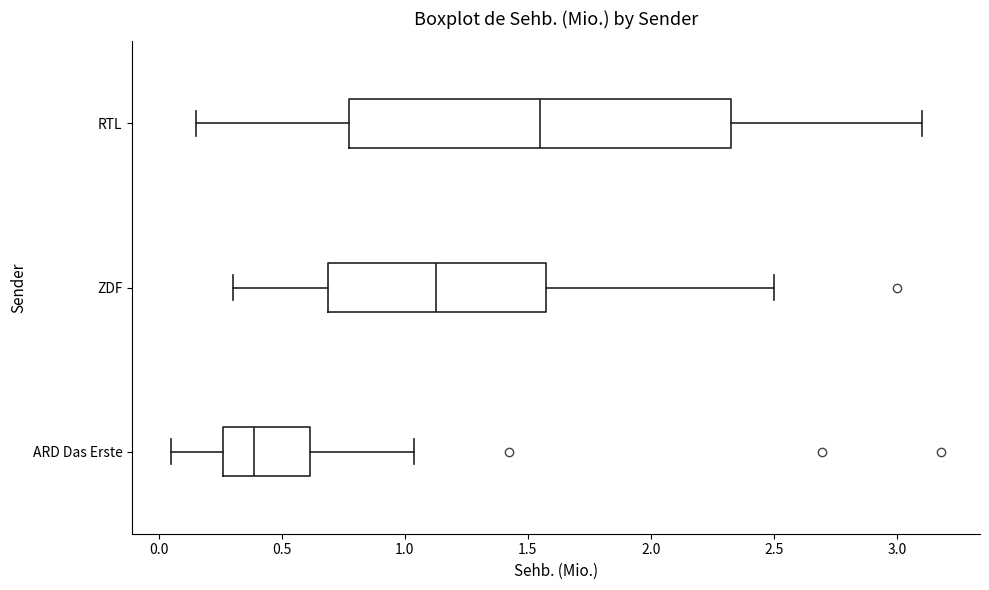

Where does the left whisker of the box for RTL end on the x-axis? The values are not printed on the chart, so give them approximately, as read against the axis.

0.15